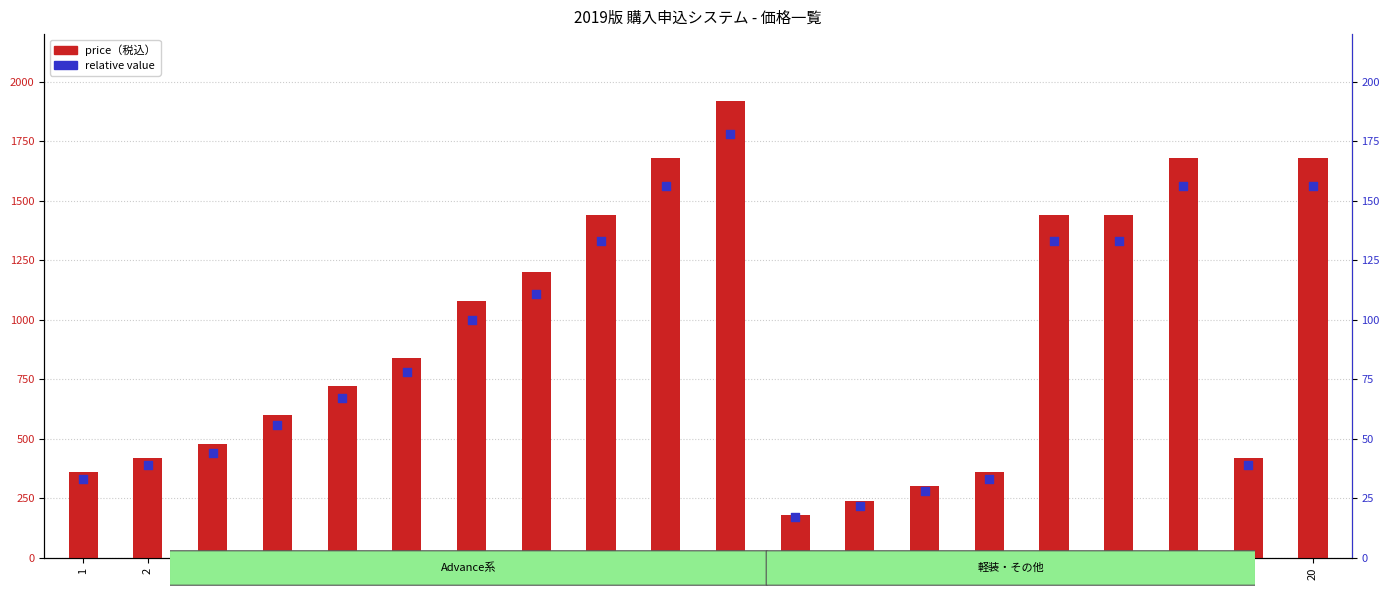

At which category is the sum across all series the highest?

11